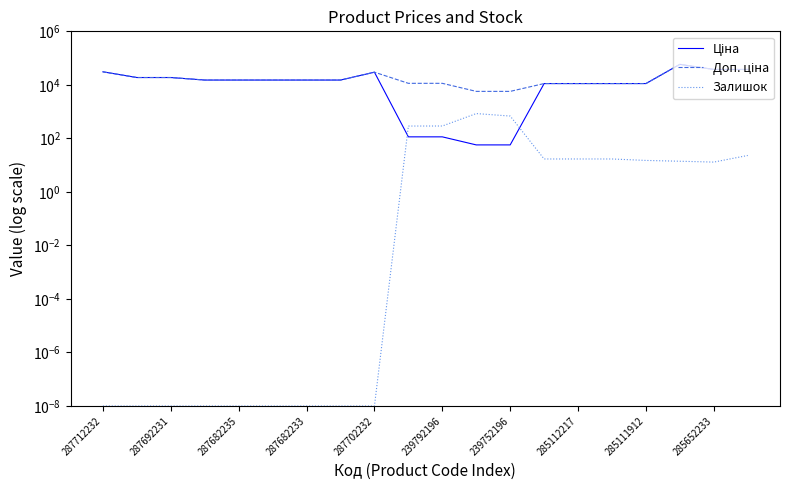

Does the chart have visible grid lines?

No